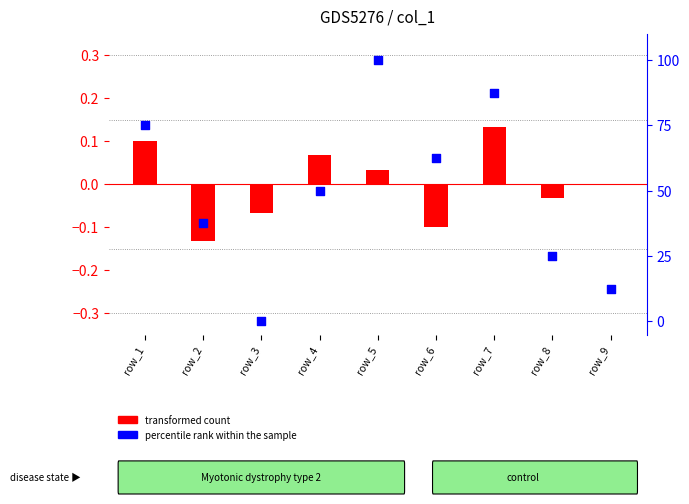

At which category is the sum across all series the highest?

row_5